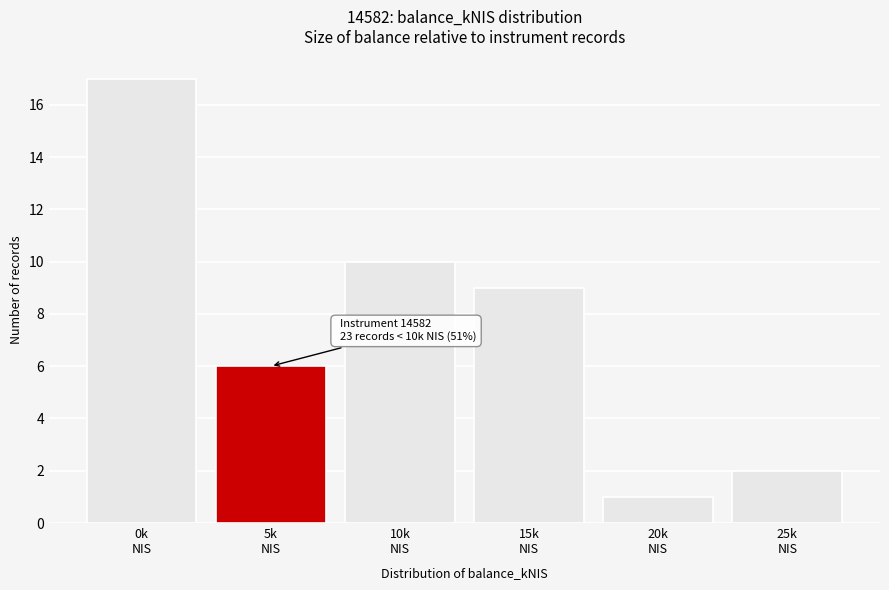

Reading left to right, what are all the values shown in this chart?

17	6	10	9	1	2